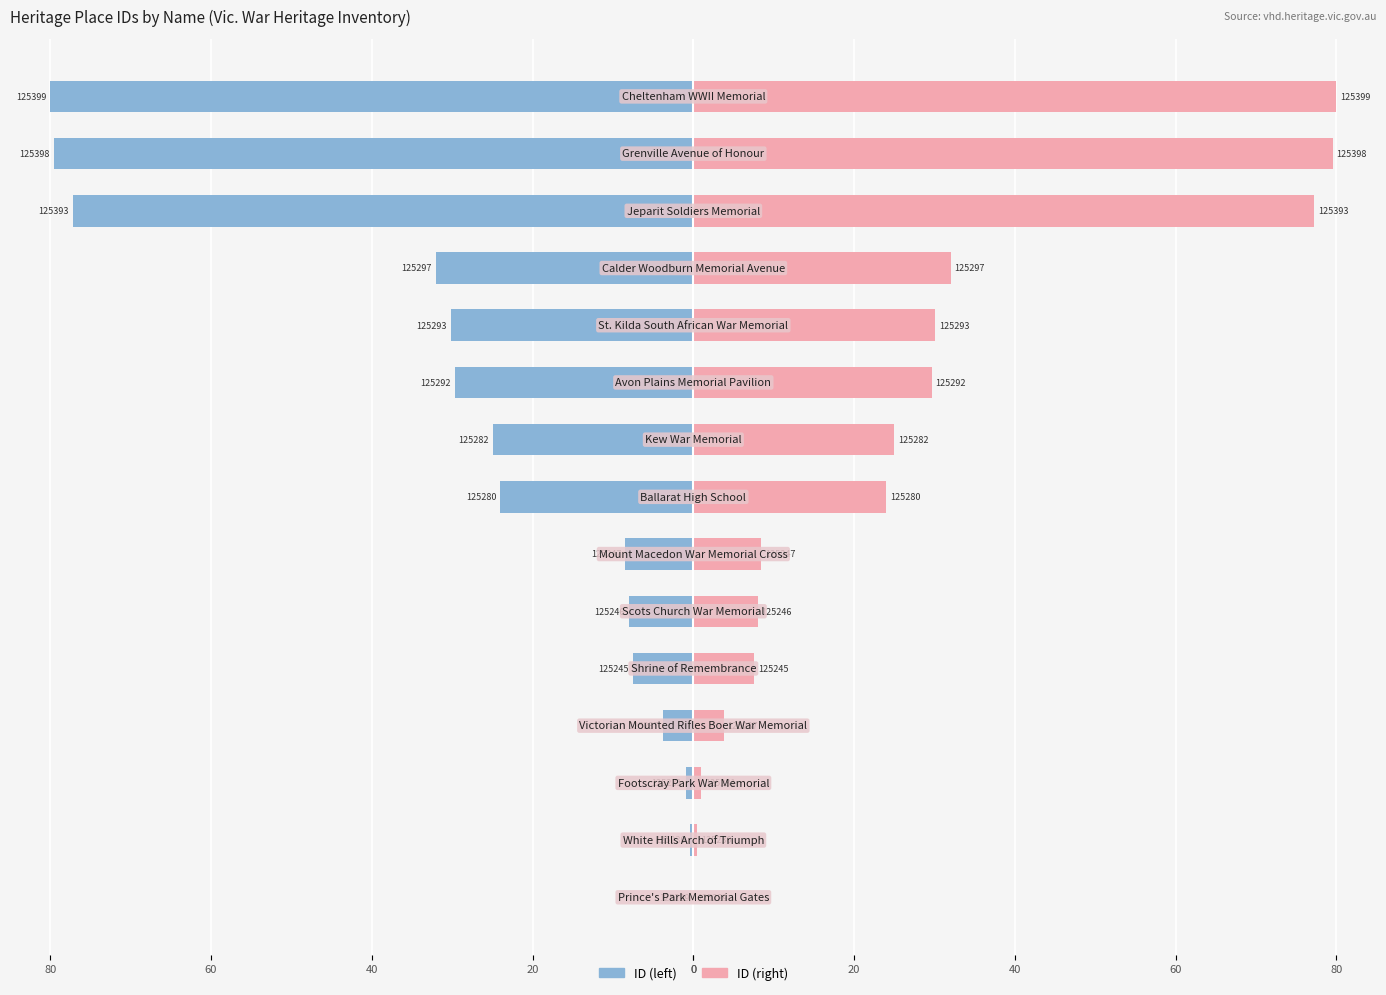

What is the difference between the second highest and minimum values in the ID (right) series?

79.5